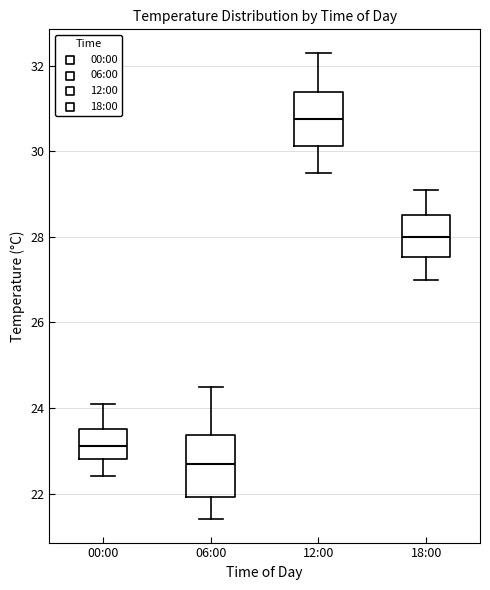

Reading left to right, read every box against the y-axis: the position of its median line, the range the box covers, and the ends of its whiskers. The values are not printed on the chart, so give them approximately, as read against the axis.

00:00: median 23.2, box 22.8 to 23.6, whiskers 22.4 to 24.2
06:00: median 22.8, box 22.0 to 23.4, whiskers 21.4 to 24.6
12:00: median 30.8, box 30.2 to 31.4, whiskers 29.6 to 32.4
18:00: median 28.0, box 27.6 to 28.6, whiskers 27.0 to 29.2